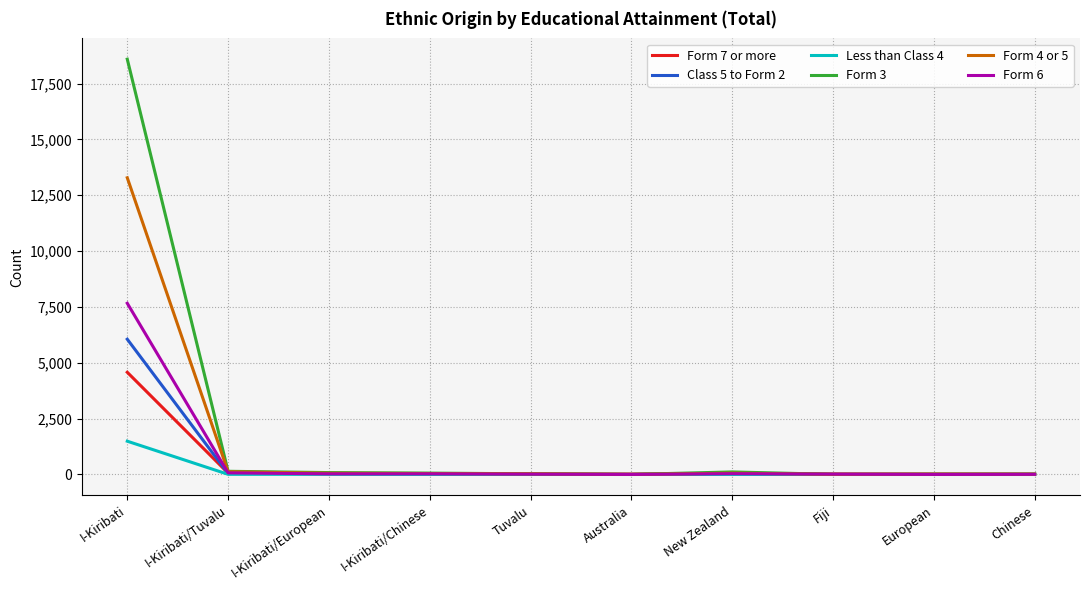

True or false: Form 6 has a value of 3 at European.

True